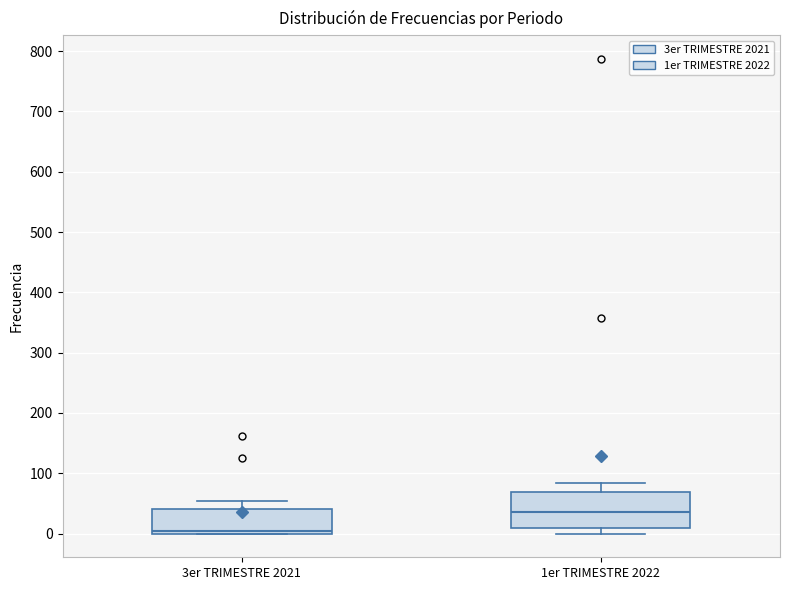

Where does the median line of the box for 1er TRIMESTRE 2022 sit on the y-axis? The values are not printed on the chart, so give them approximately, as read against the axis.

40